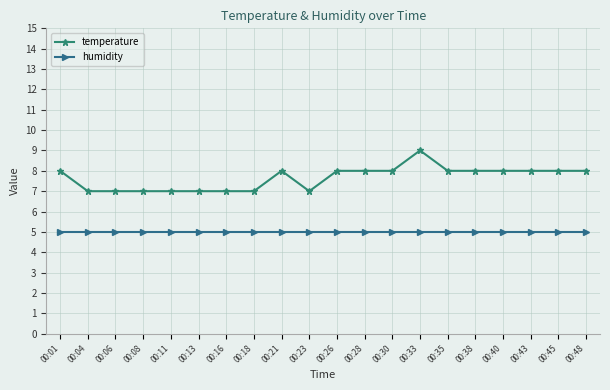

At 00:08, list the series in order from largest to smallest.

temperature, humidity